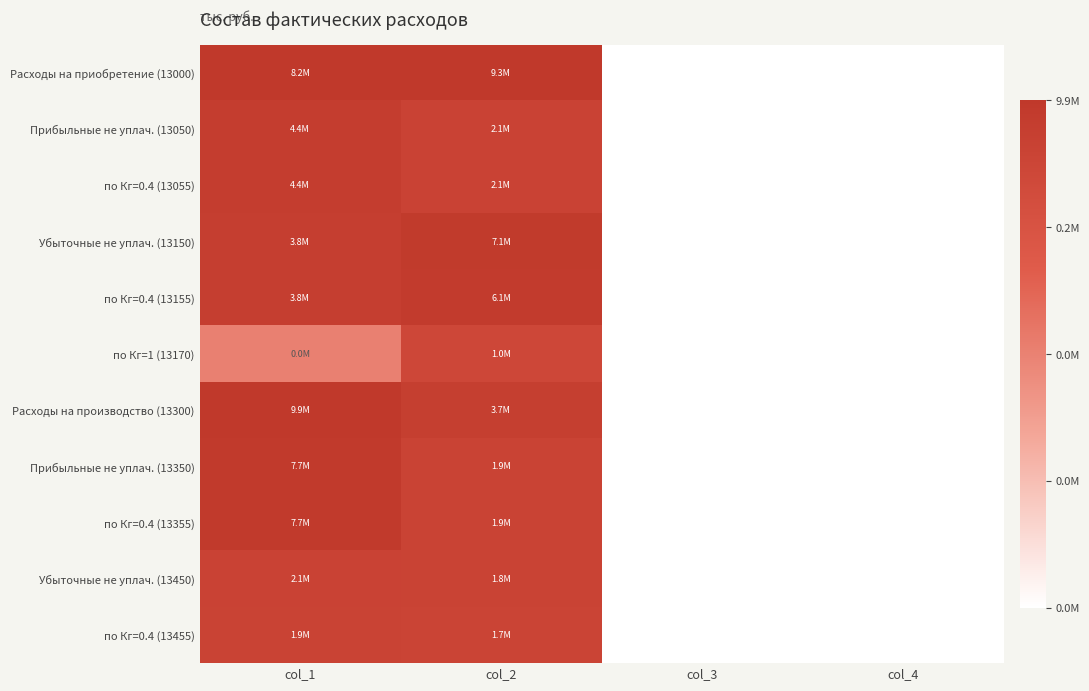

Rank the series at col_2 from lowest to highest value.

по Кг=1 (13170), по Кг=0.4 (13455), Убыточные не уплач. (13450), Прибыльные не уплач. (13350), по Кг=0.4 (13355), Прибыльные не уплач. (13050), по Кг=0.4 (13055), Расходы на производство (13300), по Кг=0.4 (13155), Убыточные не уплач. (13150), Расходы на приобретение (13000)